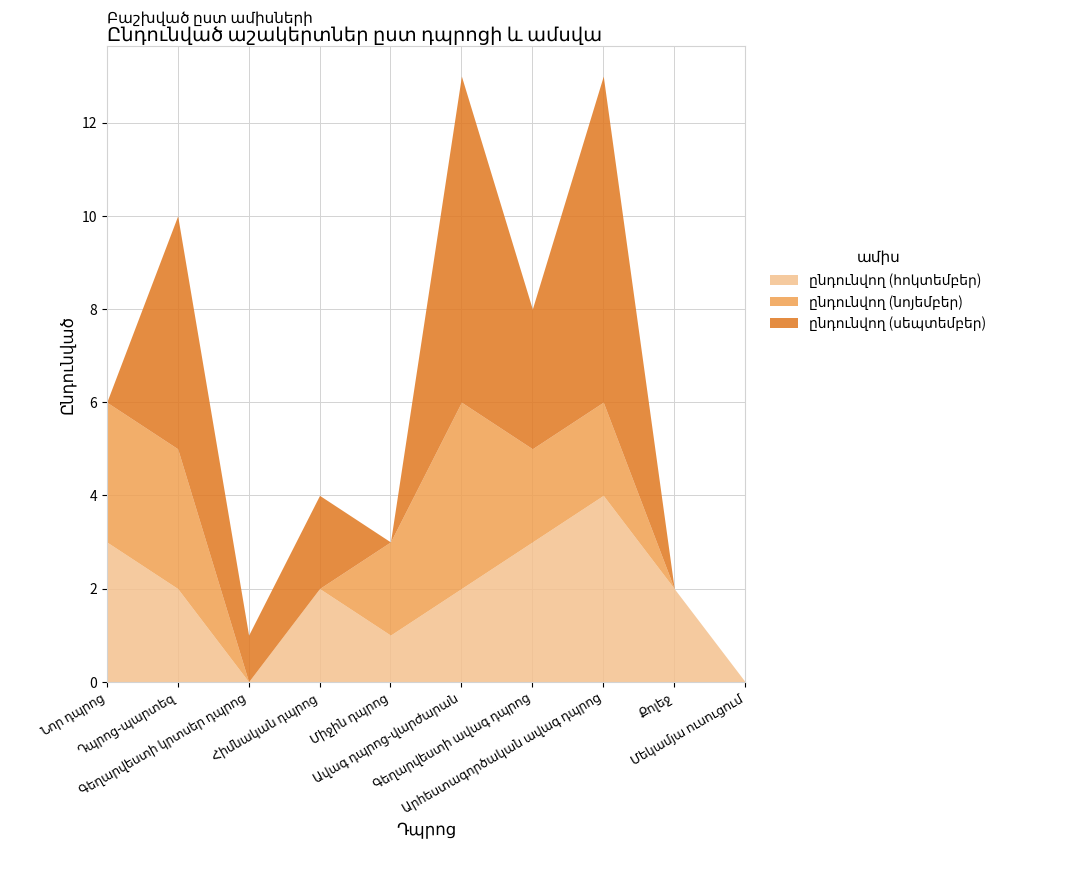

Rank the series by their maximum value, from lowest to highest.

ընդունվող (հոկտեմբեր), ընդունվող (նոյեմբեր), ընդունվող (սեպտեմբեր)